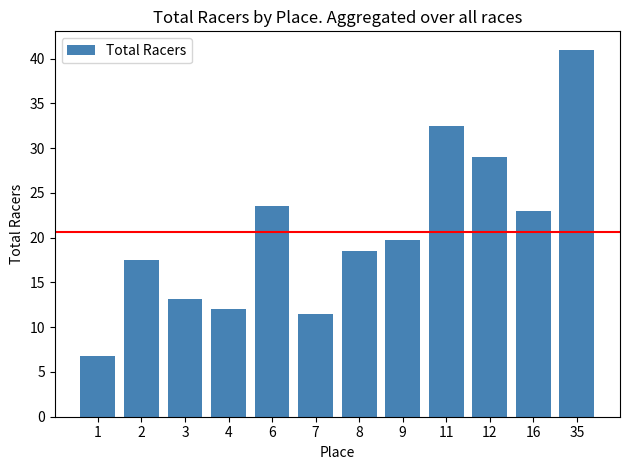

Count the number of values greater than 19.

6